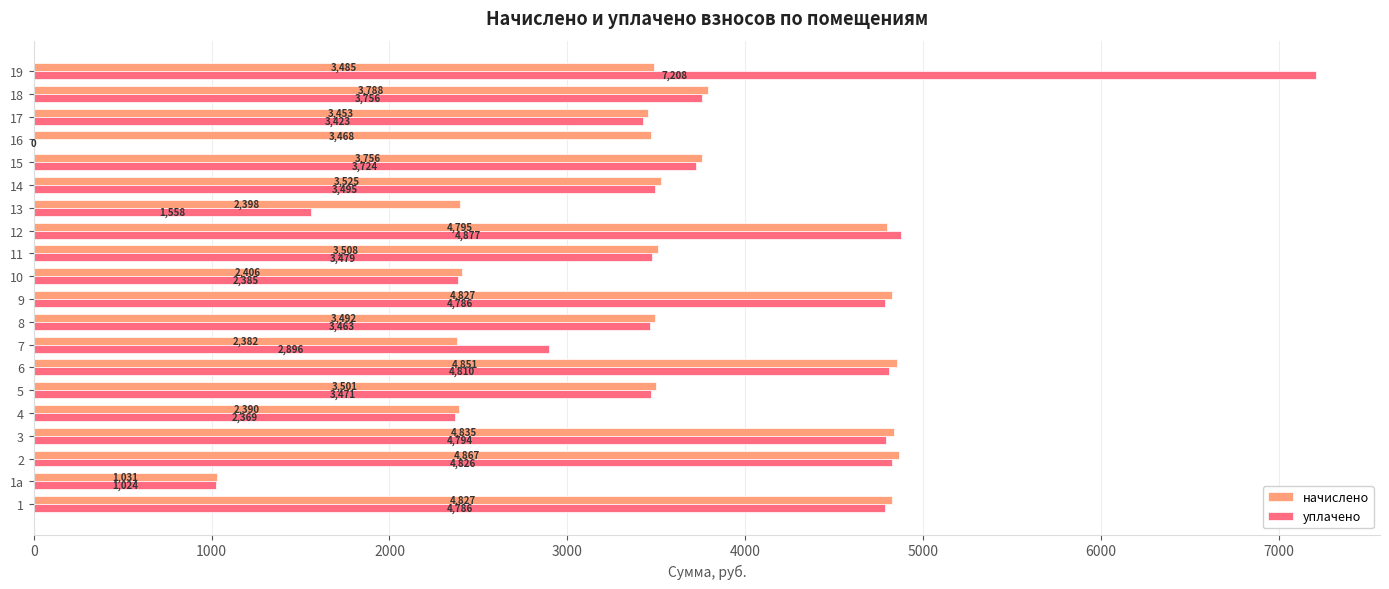

Is it true that уплачено equals 2356.9 at 12?

False